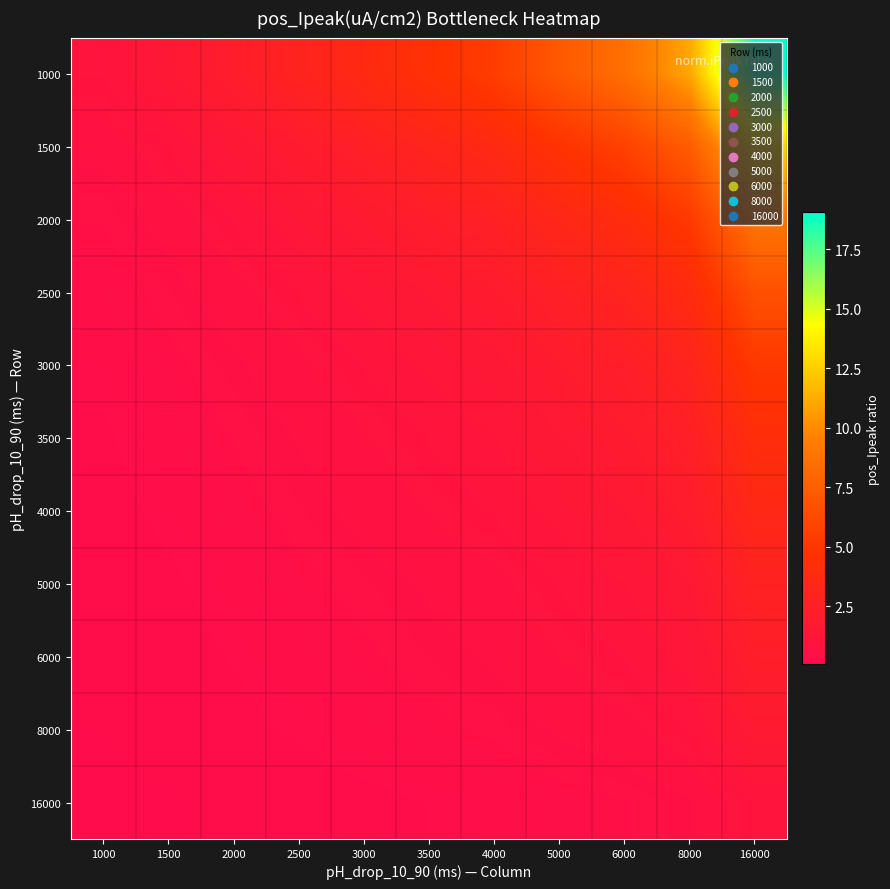

What is the total value across all series at 4000?

19.4